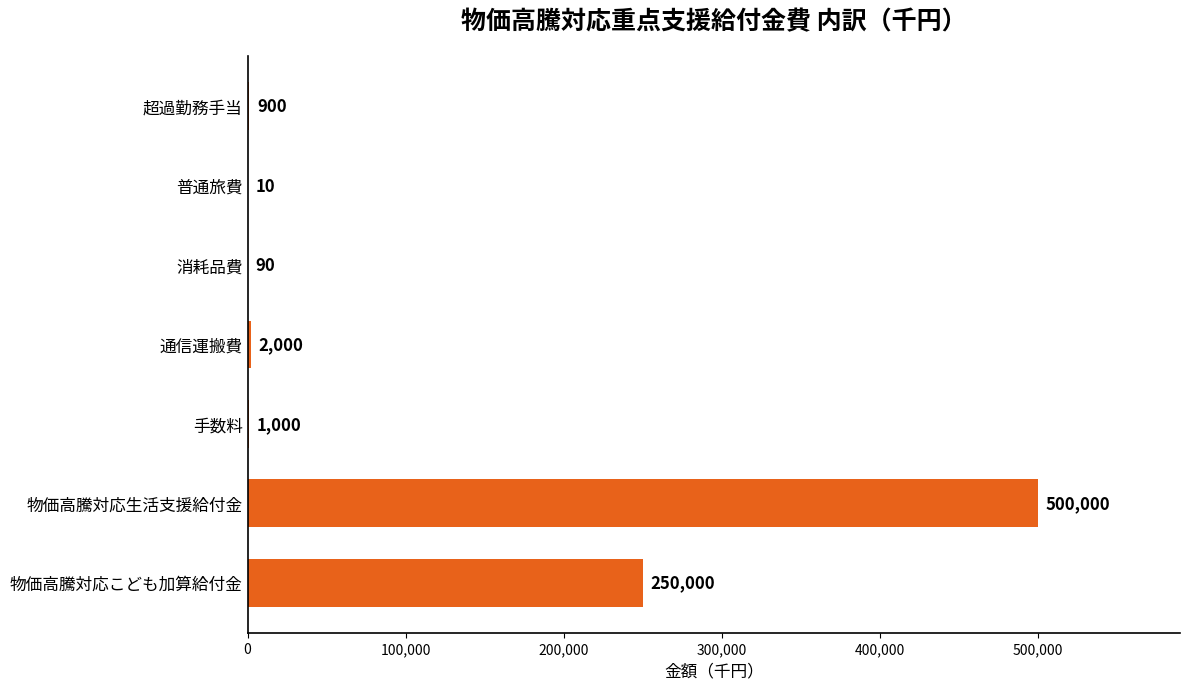

Reading bottom to top, what are all the values shown in this chart?

物価高騰対応こども加算給付金=250000	物価高騰対応生活支援給付金=500000	手数料=1000	通信運搬費=2000	消耗品費=90	普通旅費=10	超過勤務手当=900